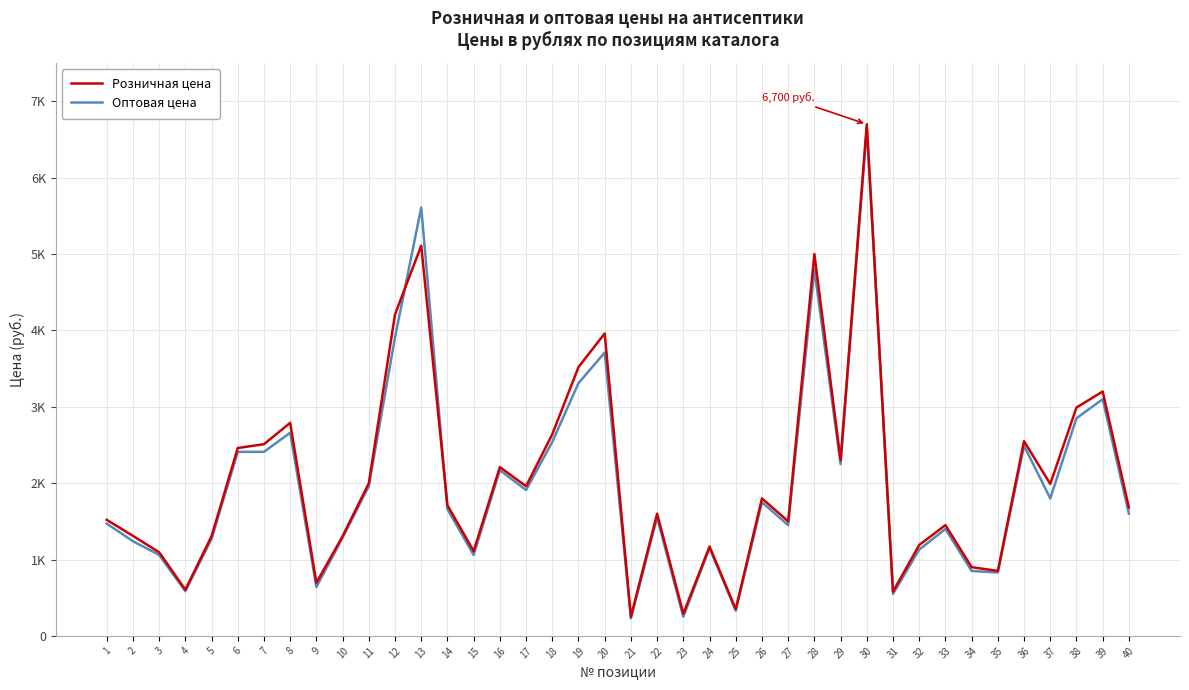

What is the difference between the maximum and second lowest values in the Оптовая цена series?

6400